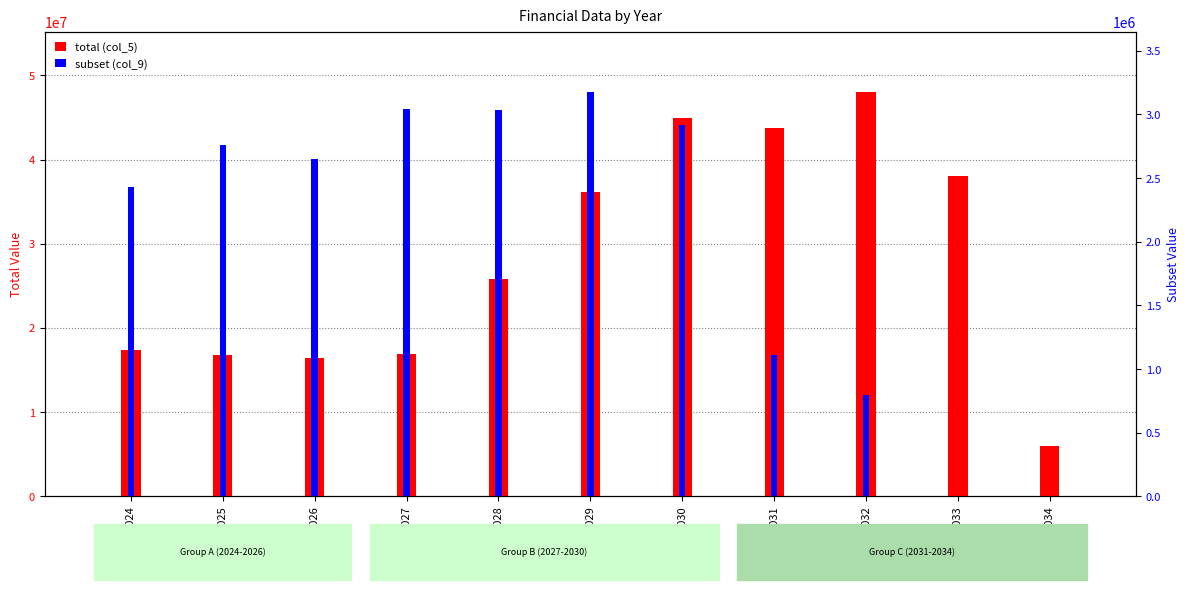

Where is total (col_5) nearest to the value 27002050?

2028